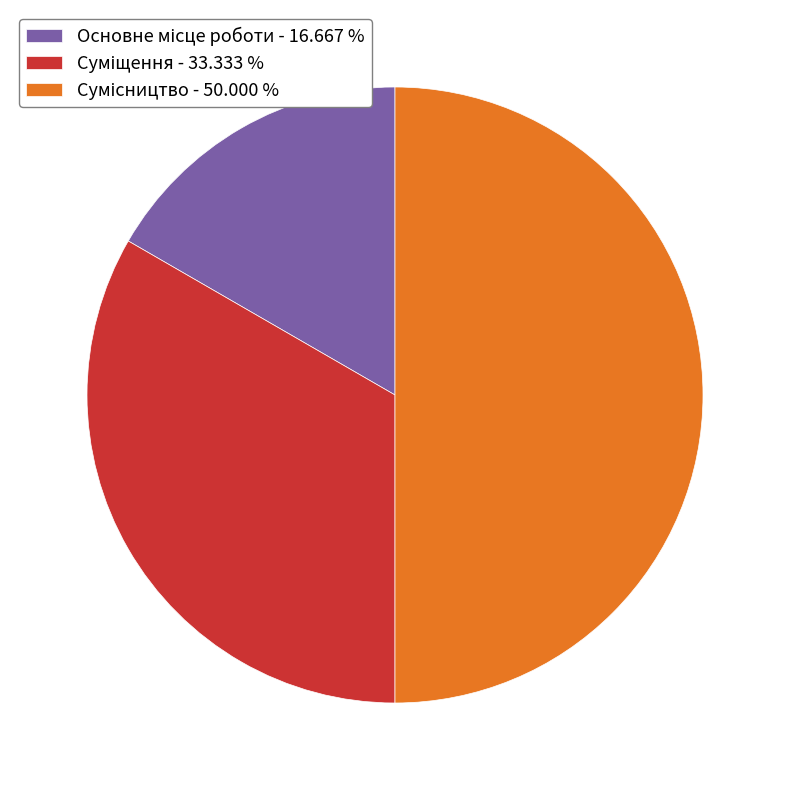

Rank the categories by value from highest to lowest.

Сумісництво, Суміщення, Основне місце роботи